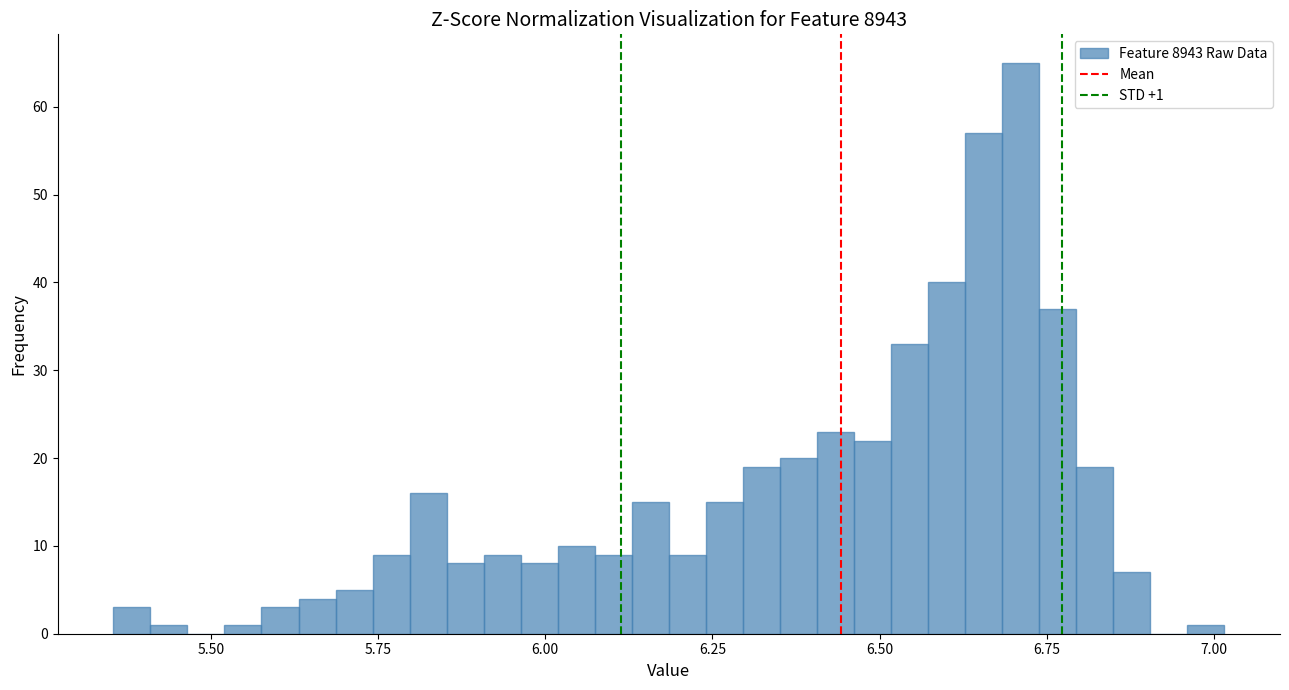

Read against the x-axis, roughly where is the centre of the tallest bar?

6.70